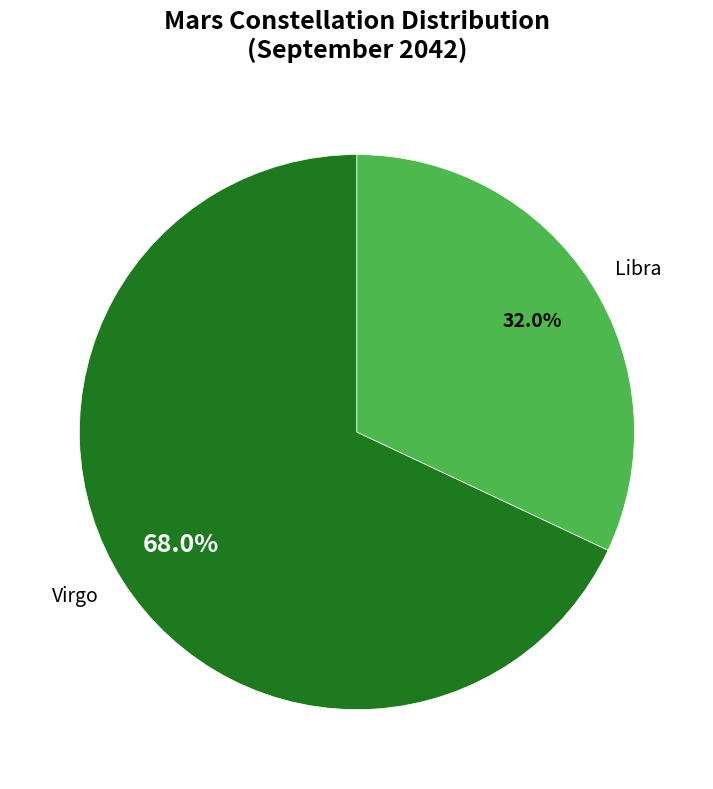

What percentage is NOT represented by Virgo?

32.0%